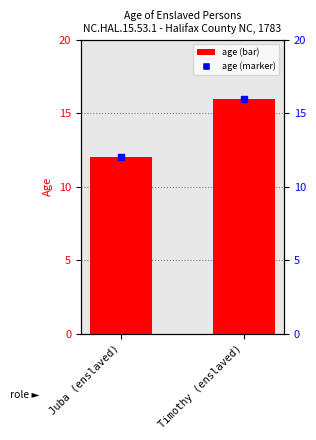

Which series reaches the maximum Y coordinate?

age